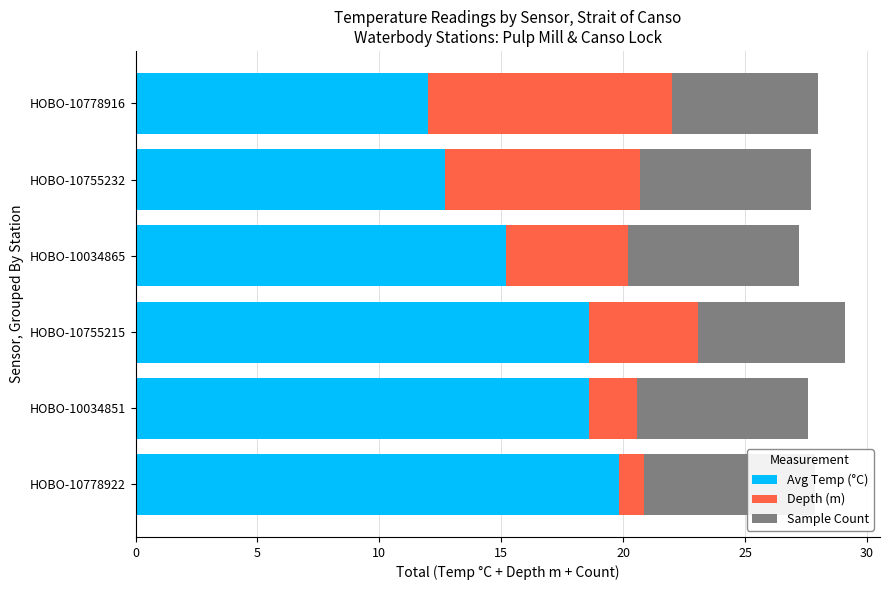

What are all the series names shown in the legend?

Avg Temp (°C), Depth (m), Sample Count